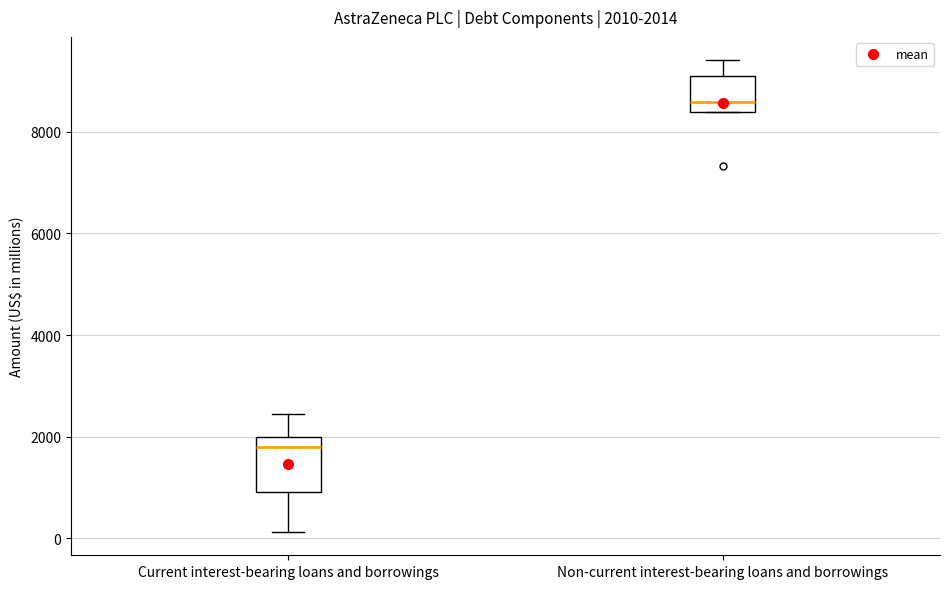

Which box's median line is the lowest?

Current interest-bearing loans and borrowings